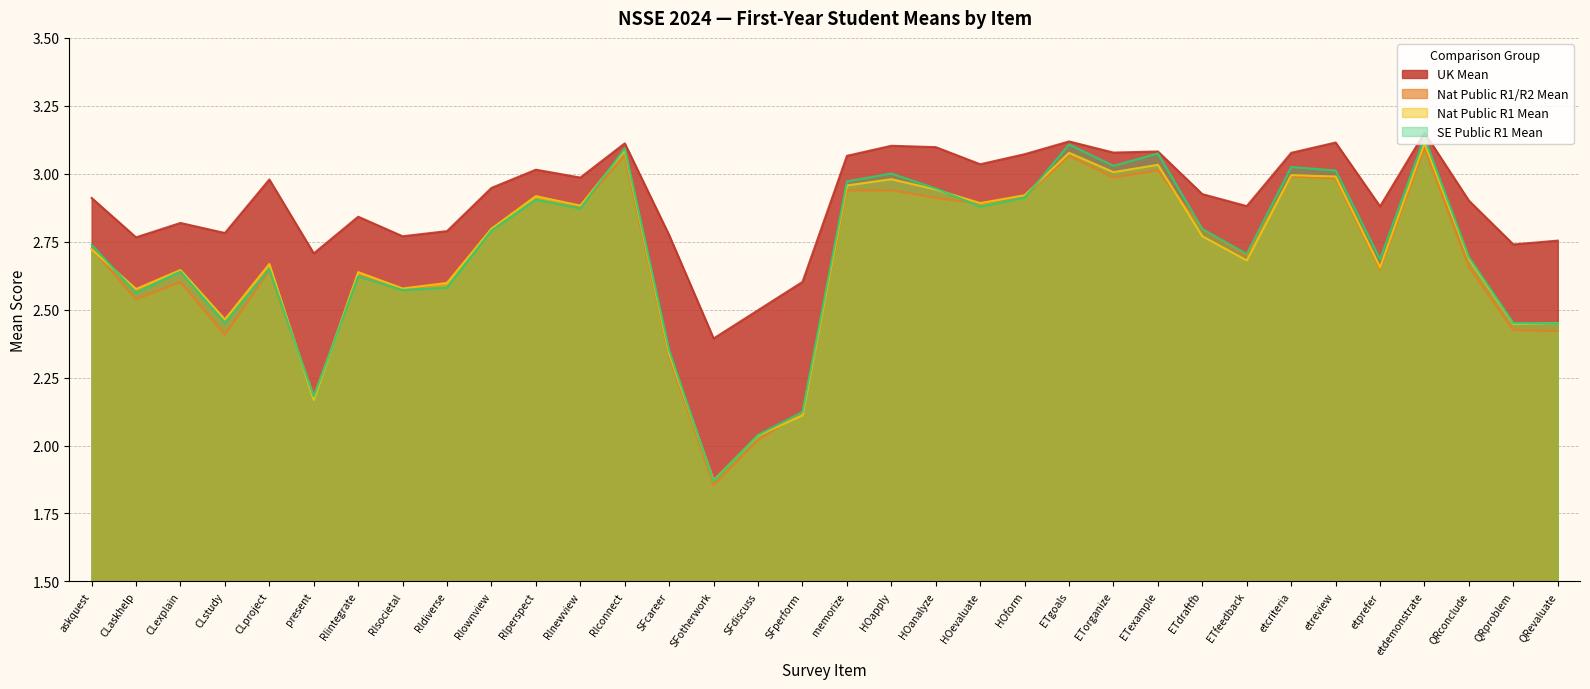

Rank the categories by SE Public R1 Mean value from lowest to highest.

SFotherwork, SFdiscuss, SFperform, present, SFcareer, QRevaluate, CLstudy, QRproblem, CLaskhelp, RIsocietal, RIdiverse, RIintegrate, CLexplain, CLproject, etprefer, QRconclude, ETfeedback, askquest, RIownview, ETdraftfb, RInewview, HOevaluate, RIperspect, HOform, HOanalyze, memorize, HOapply, etreview, etcriteria, ETorganize, ETexample, RIconnect, ETgoals, etdemonstrate